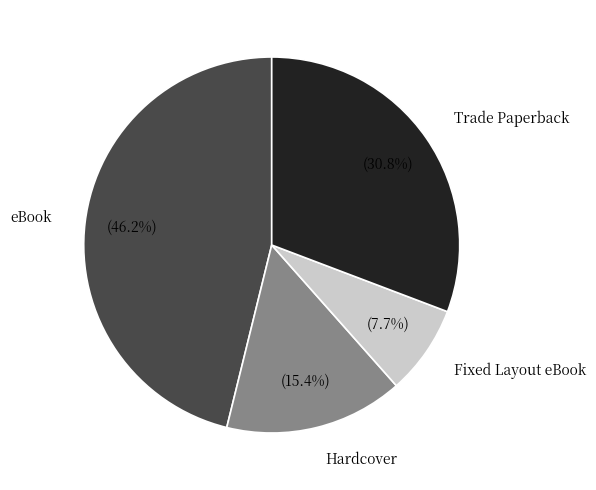

True or false: Trade Paperback accounts for 31% of the total.

True